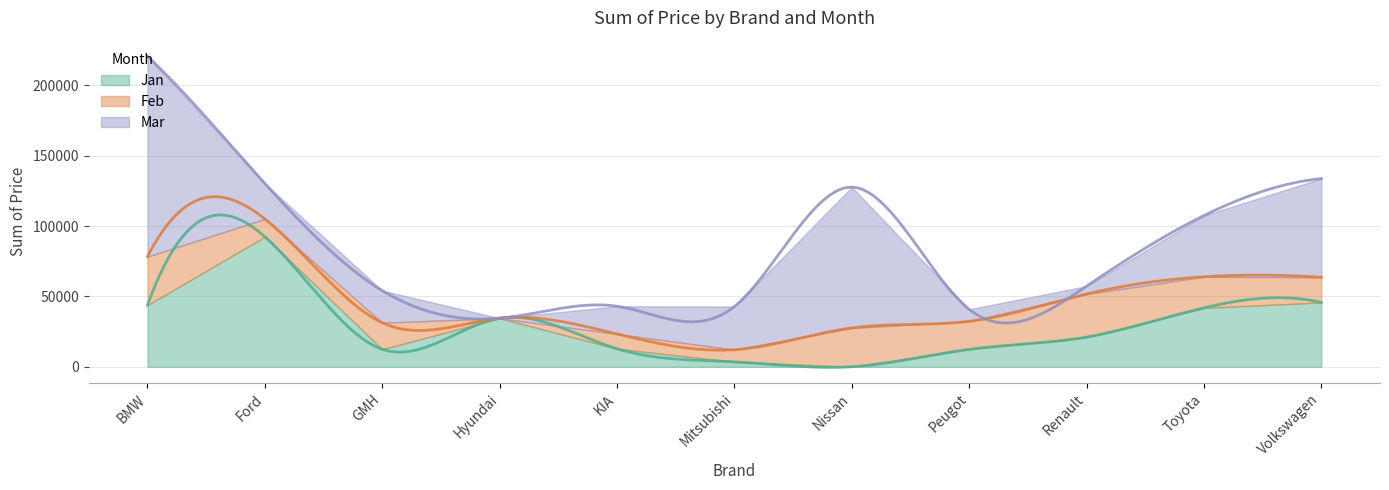

Which label corresponds to the largest value in the chart?

BMW